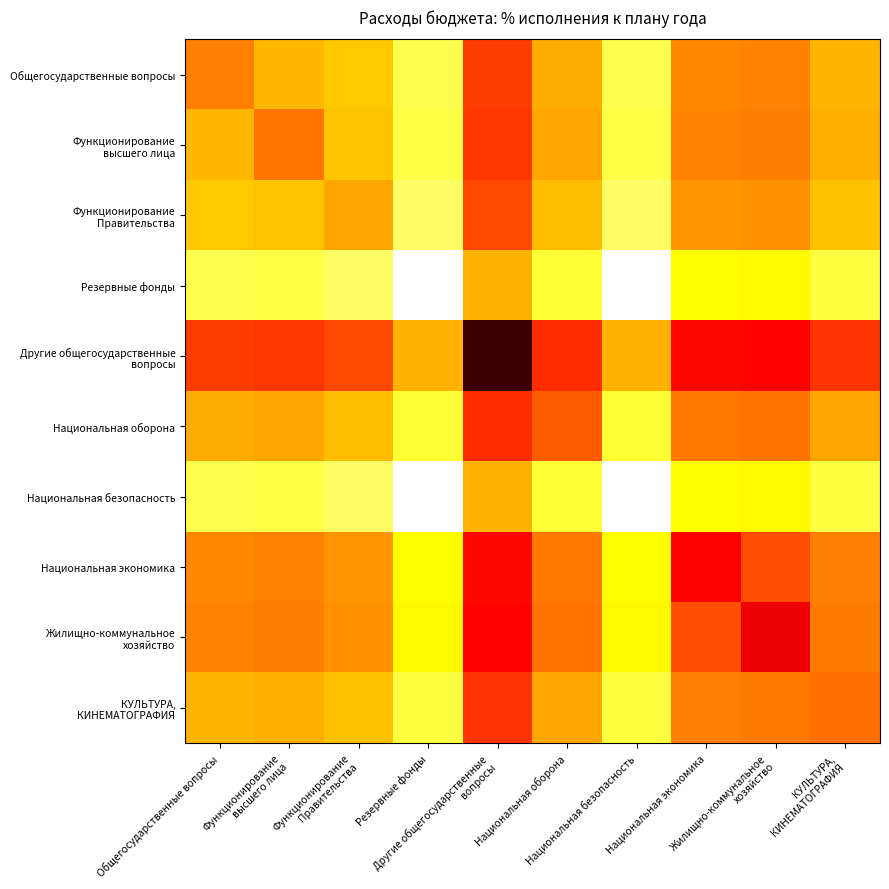

Which series changed the most between Другие общегосударственные вопросы and КУЛЬТУРА, КИНЕМАТОГРАФИЯ?

Другие общегосударственные вопросы